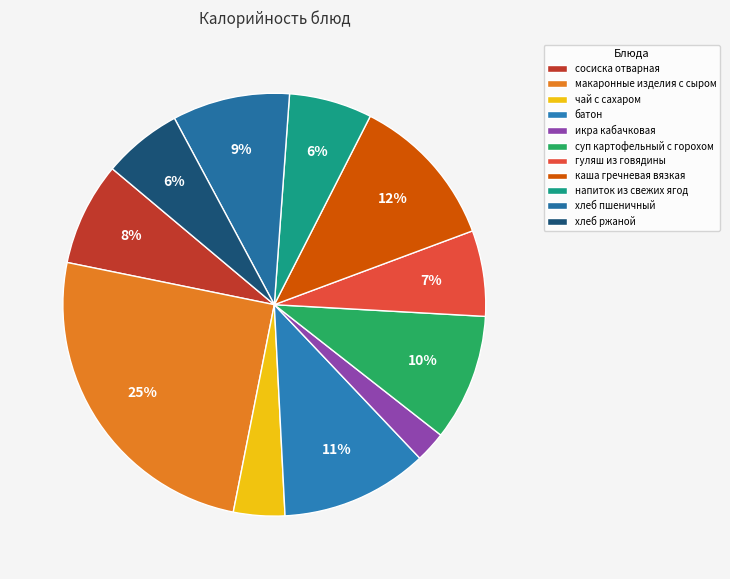

How many slices are in this pie chart?

11